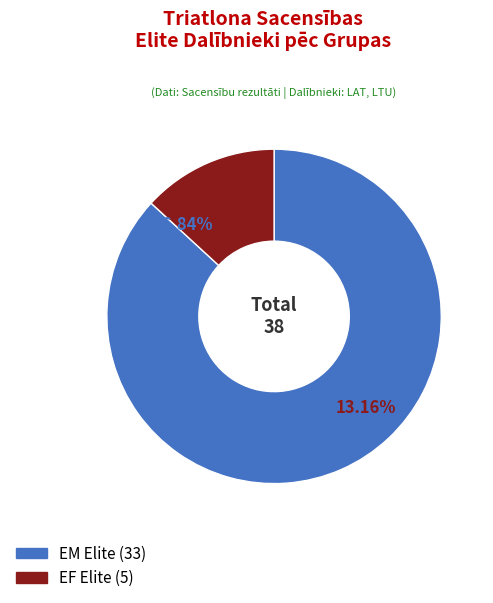

What is the majority slice?

EM (Elite)